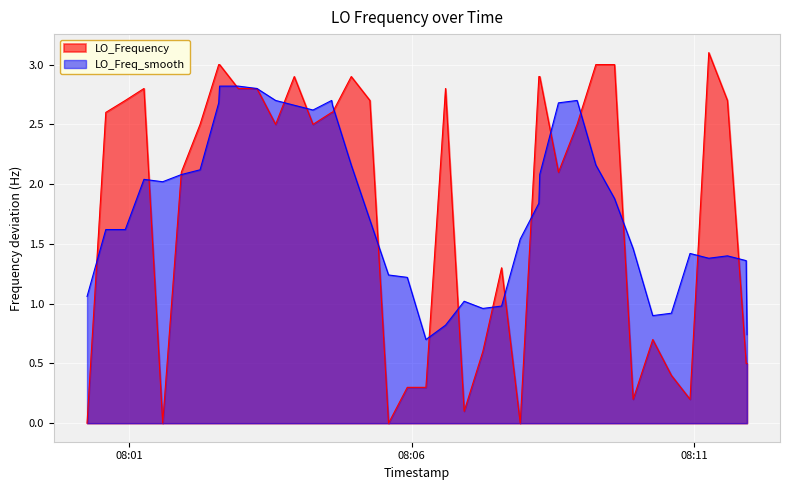

Count the number of categories in the chart.

40